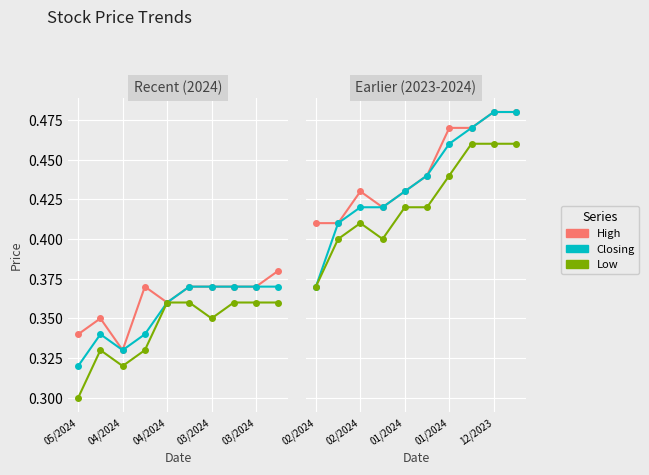

What is the highest value of the Closing series?

0.5